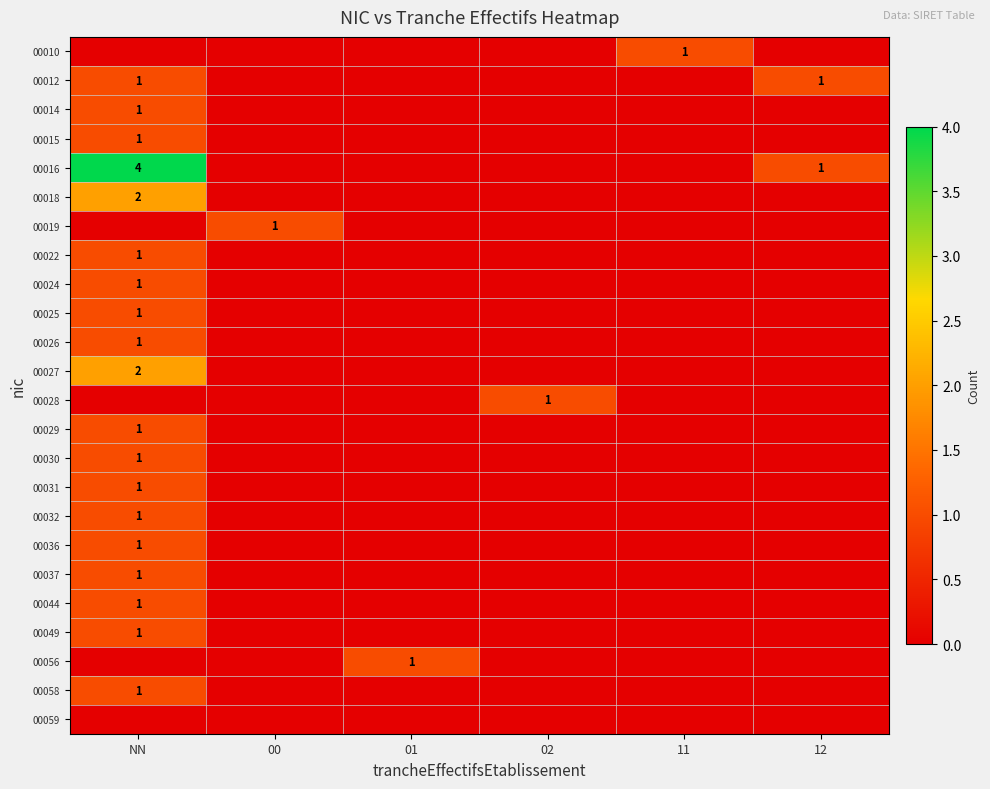

Is it true that 00012 equals 0 at NN?

False